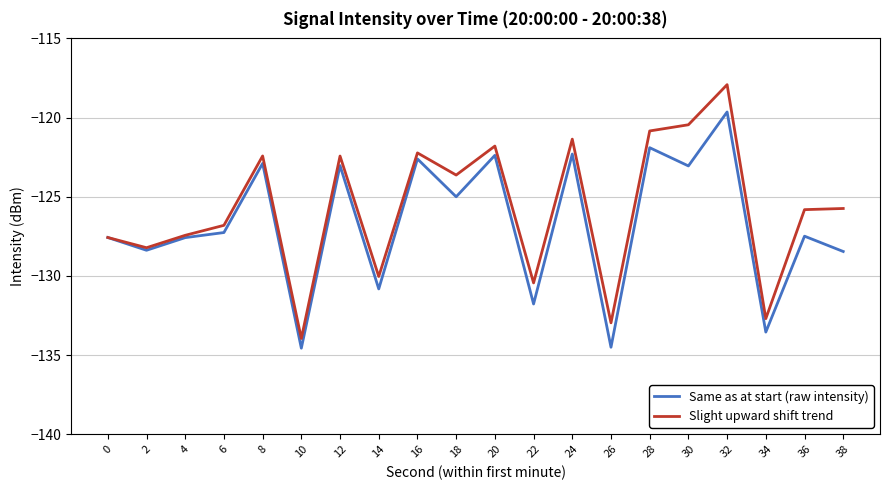

What is the average value of the Slight upward shift trend series?

-125.7